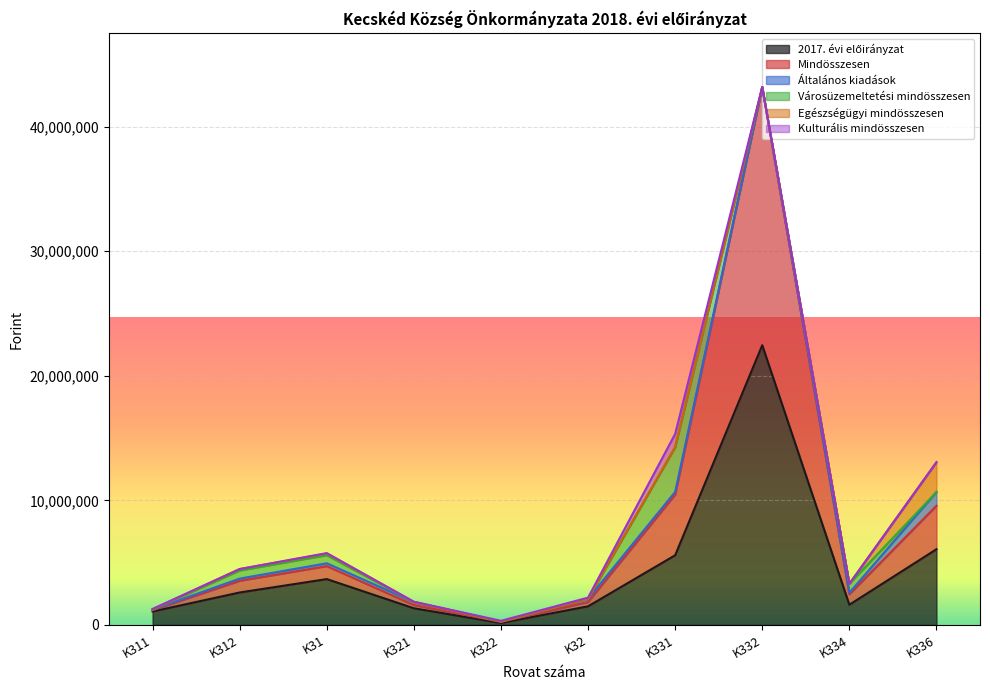

The Városüzemeltetési mindösszesen series shows 819461 at K331. True or false?

False